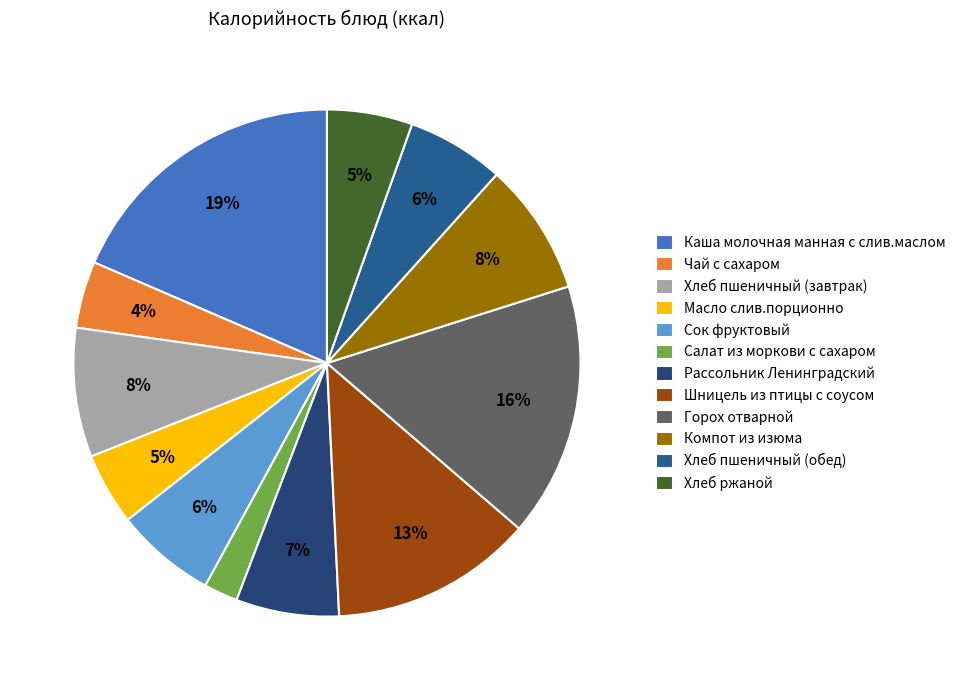

Which slice is the largest?

Каша молочная манная с слив.маслом